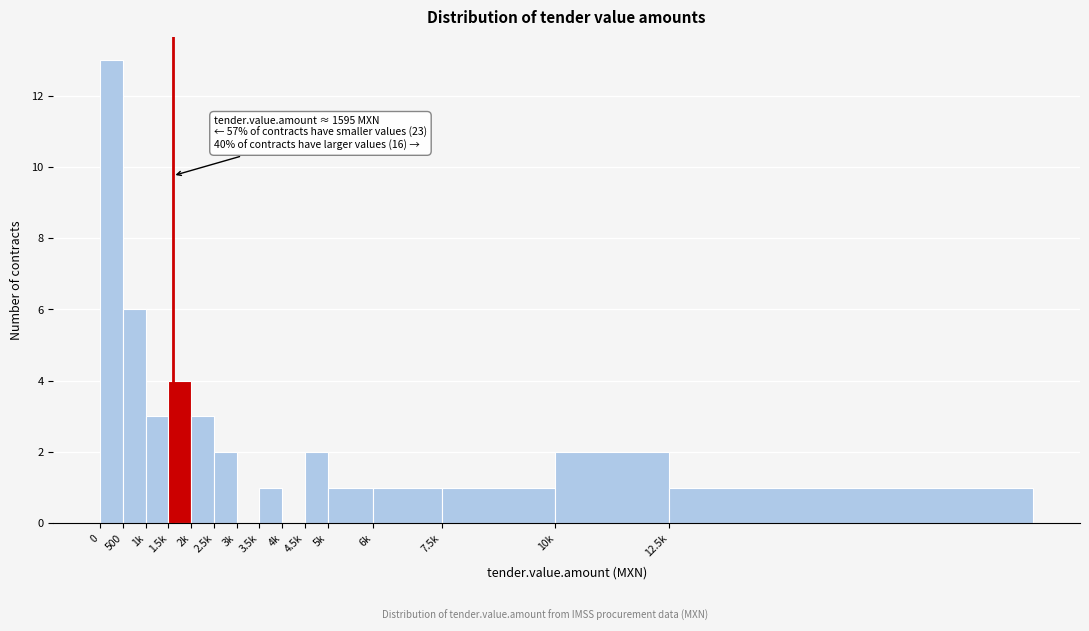

Reading left to right, transcribe all the data shown in this chart.

0=13	500=6	1k=3	1.5k=4	2k=3	2.5k=2	3k=0	3.5k=1	4k=0	4.5k=2	5k=1	6k=1	7.5k=1	10k=2	12.5k=1